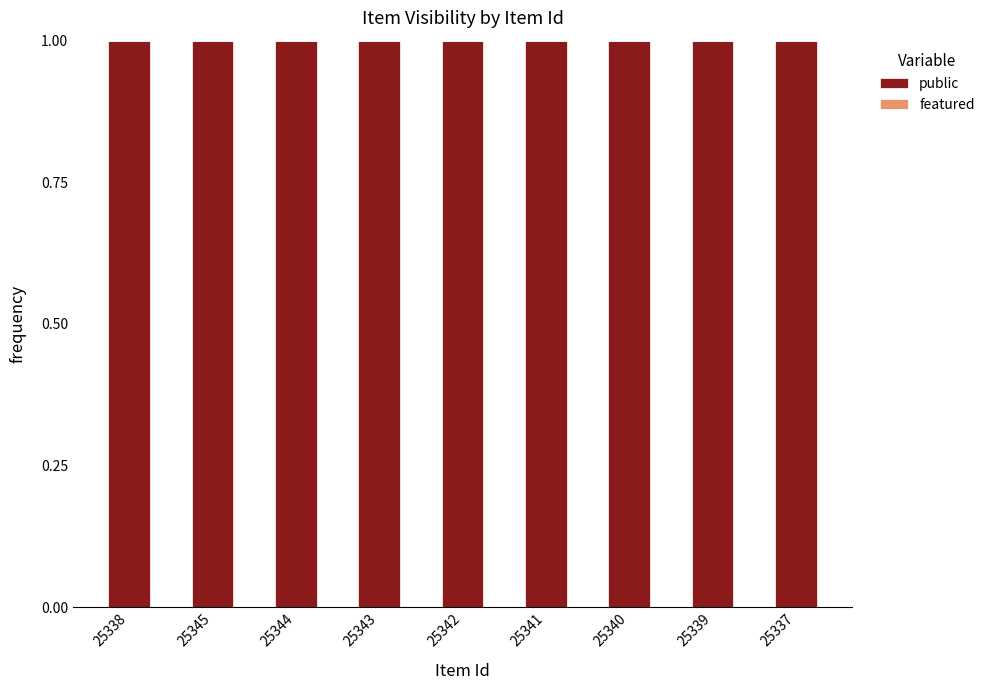

List the labels in order of public value, smallest first.

25338, 25345, 25344, 25343, 25342, 25341, 25340, 25339, 25337